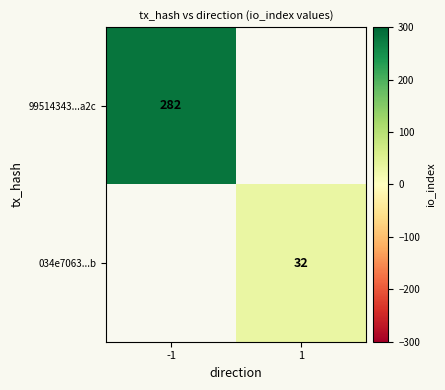

Is the value of 99514343...a2c at -1 greater than the value of 034e7063...b at 1?

Yes